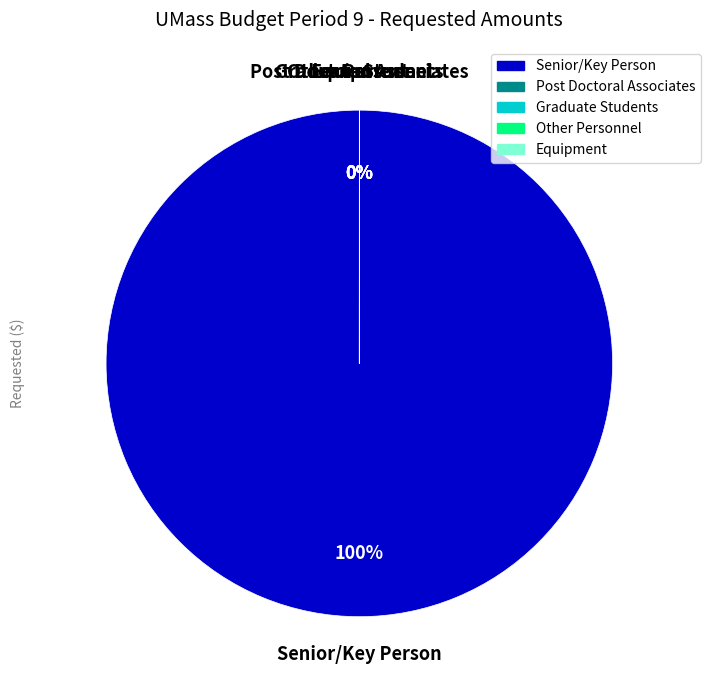

Rank the categories by value from highest to lowest.

Senior/Key Person, Post Doctoral Associates, Graduate Students, Other Personnel, Equipment